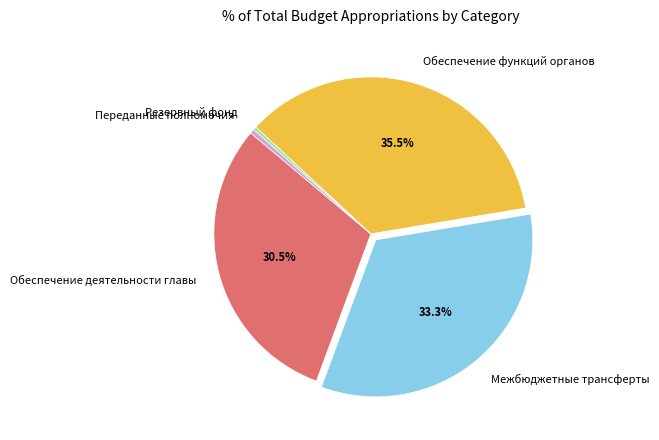

Which has a higher value, Межбюджетные трансферты or Обеспечение функций органов?

Обеспечение функций органов